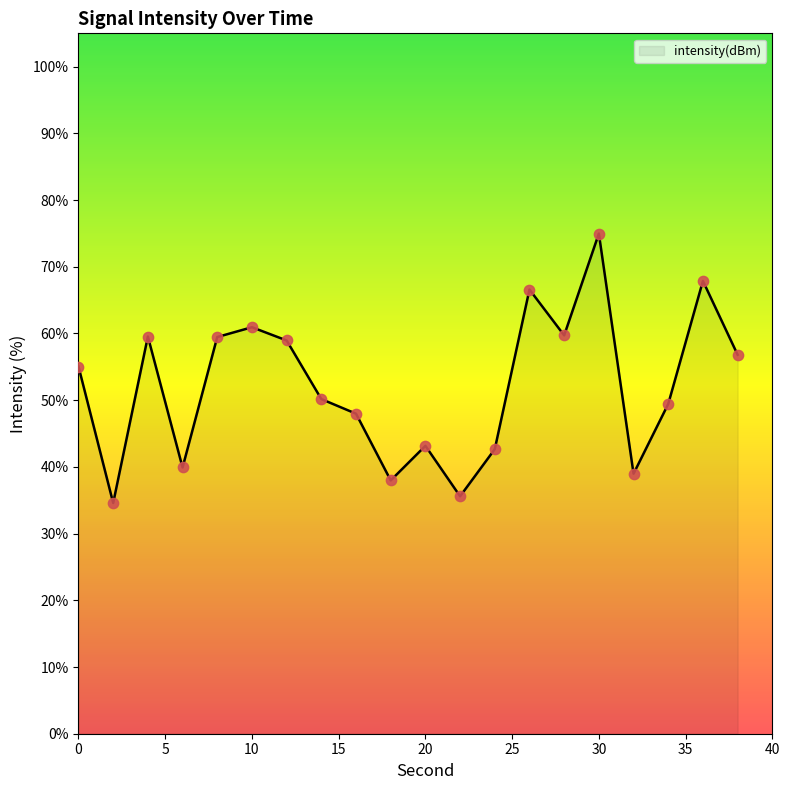

What is the difference between the maximum and minimum values?

40.4